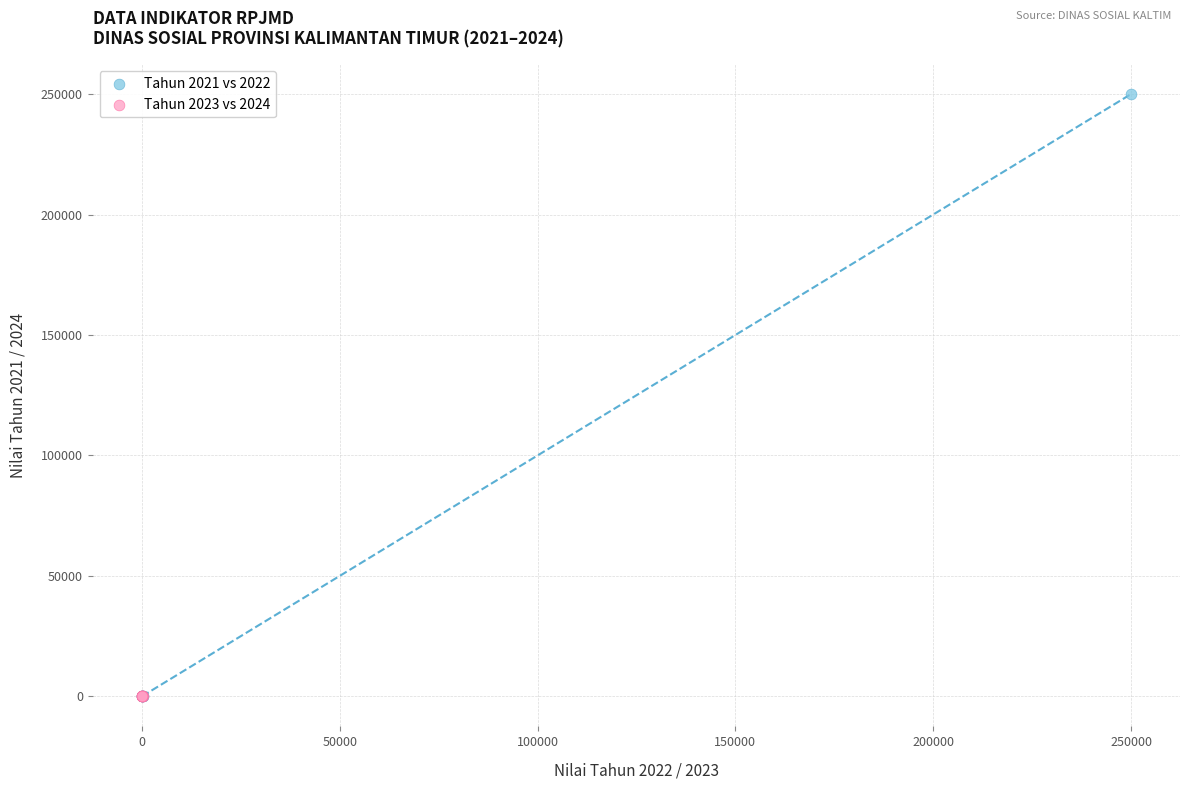

Which series has the largest Y range (max minus min)?

Tahun 2021 vs 2022